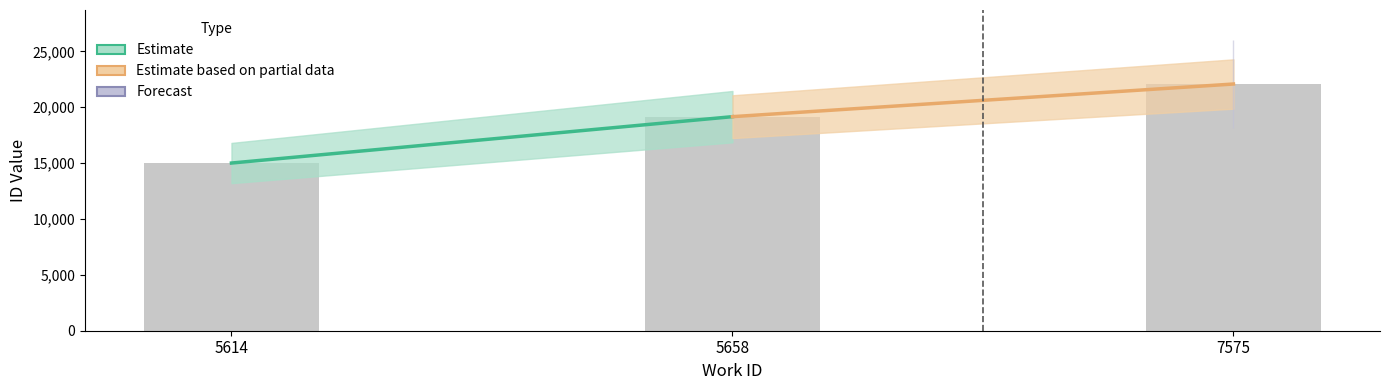

What is the difference between the maximum and minimum values?

7072